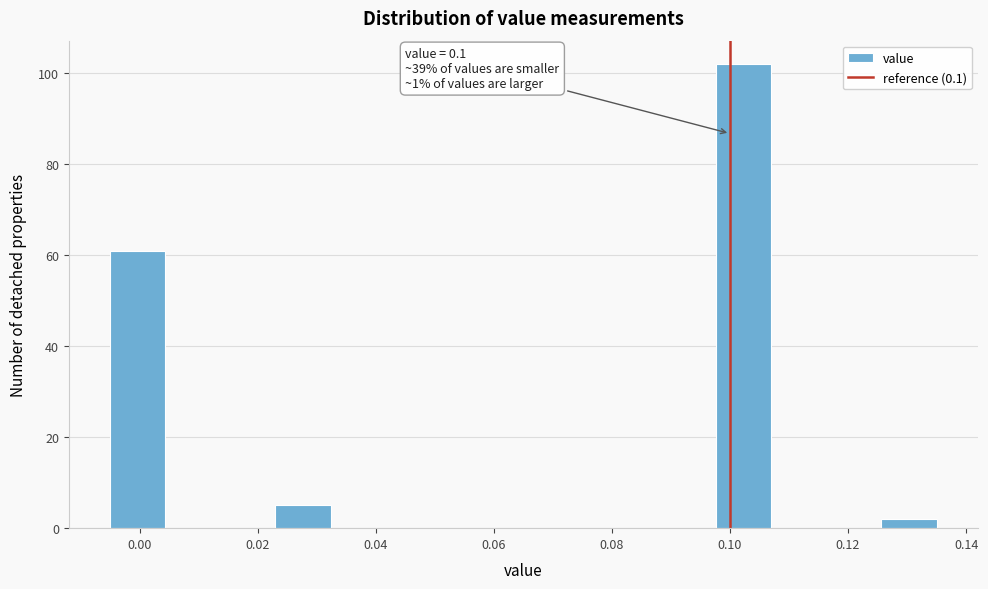

Which range on the x-axis has the tallest bar?

0.098 to 0.108